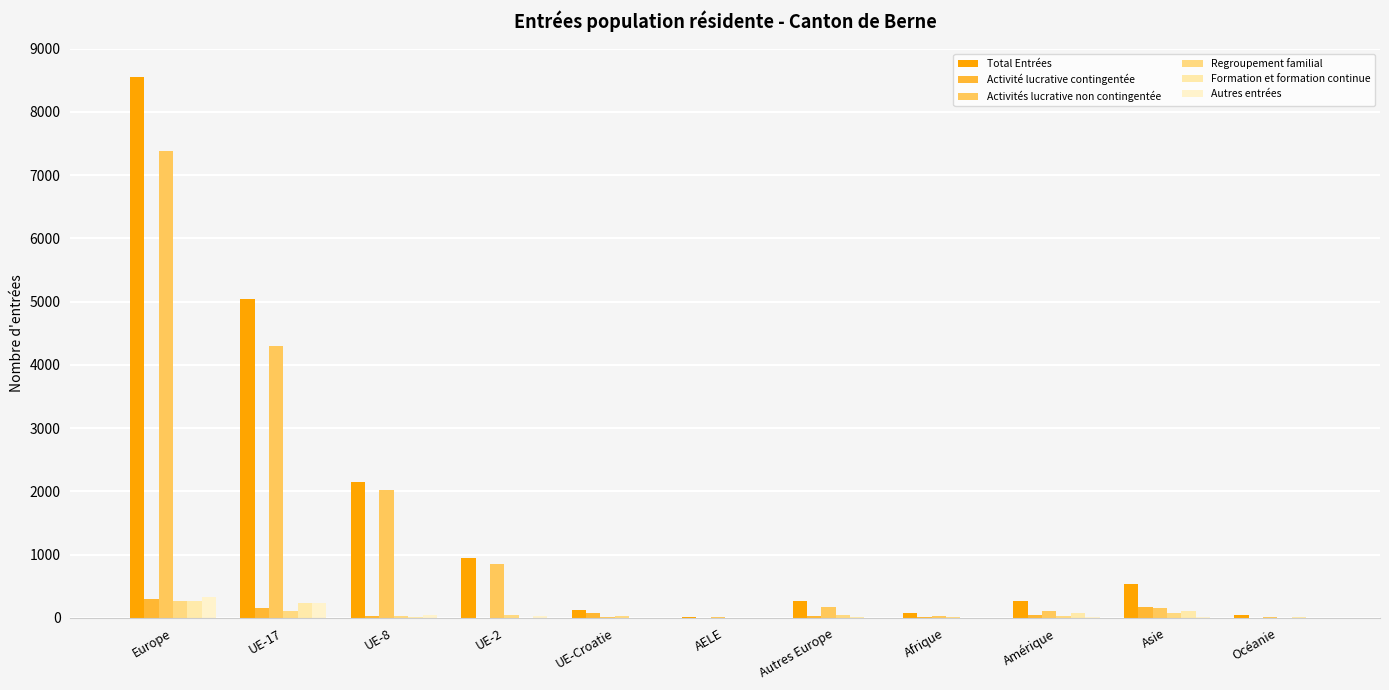

What is the sum of the Regroupement familial values at UE-8 and Afrique?

33